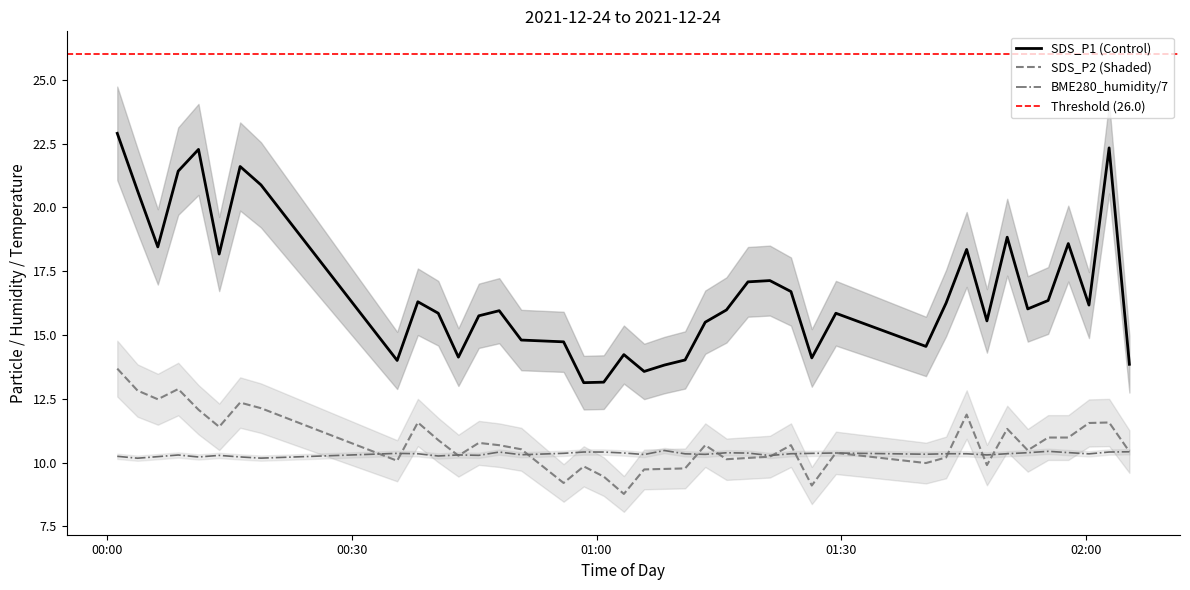

How many values in the SDS_P2 series exceed 10?

30